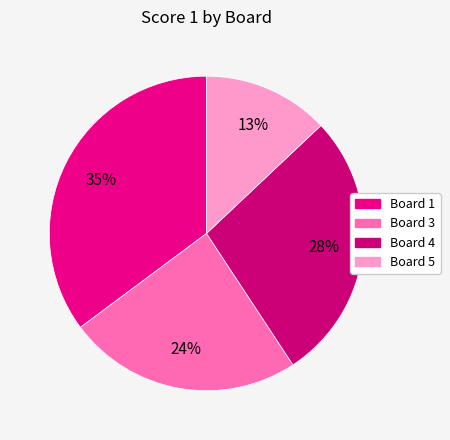

Is Board 4 the majority of the pie?

No